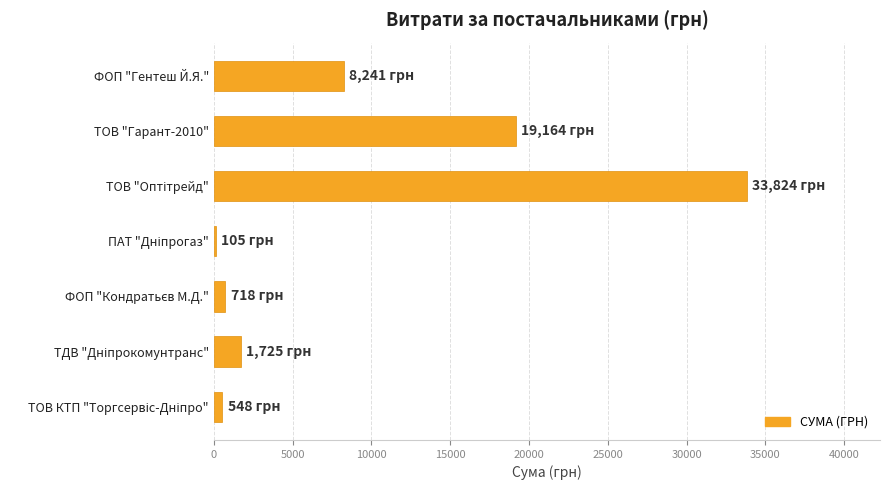

What is the maximum value shown in the chart?

33824.0